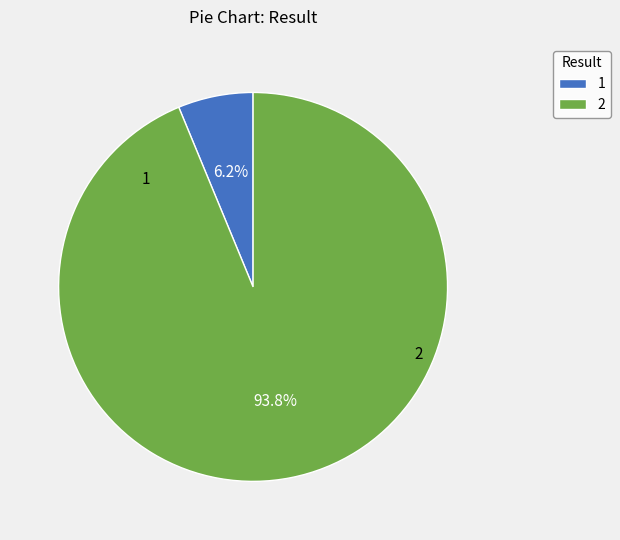

True or false: 2 accounts for 94% of the total.

True